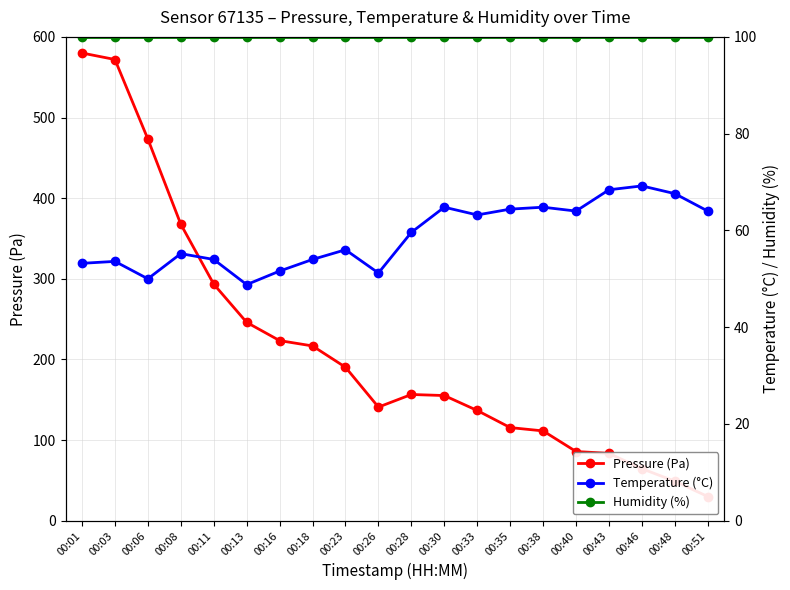

Where is Pressure (Pa) nearest to the value 305?

00:11